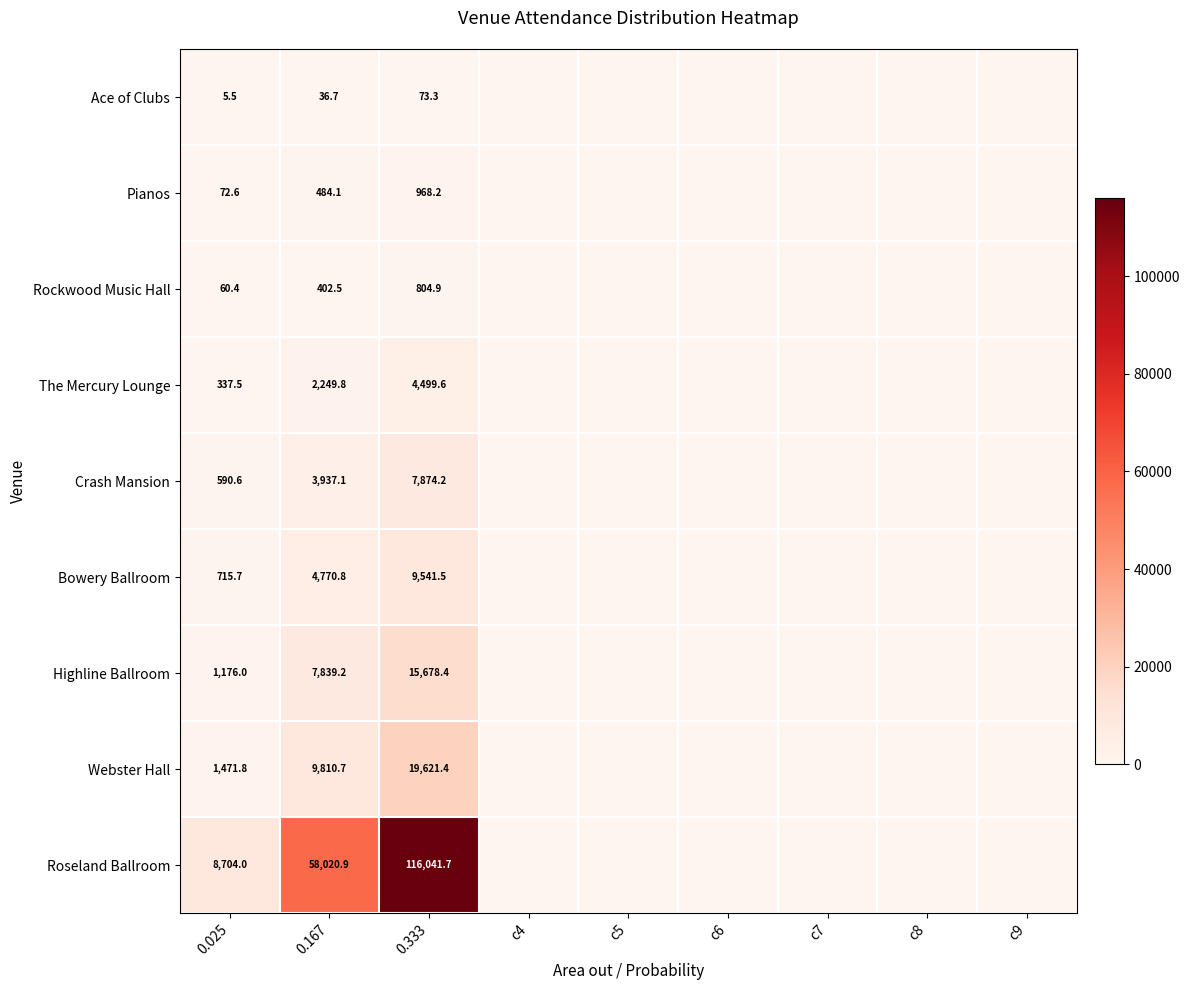

Which label corresponds to the smallest value in the chart?

c4